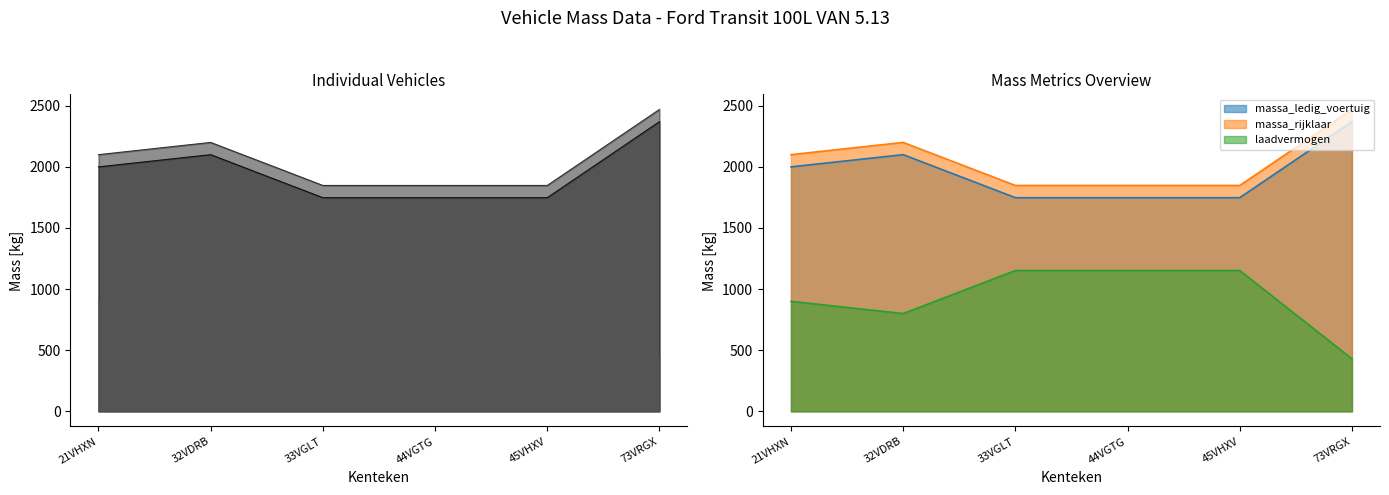

Reading right to left, extract all data points from this chart.

massa_ledig_voertuig: 2370	1748	1748	1748	2100	2000
massa_rijklaar: 2470	1848	1848	1848	2200	2100
laadvermogen: 430	1152	1152	1152	800	900